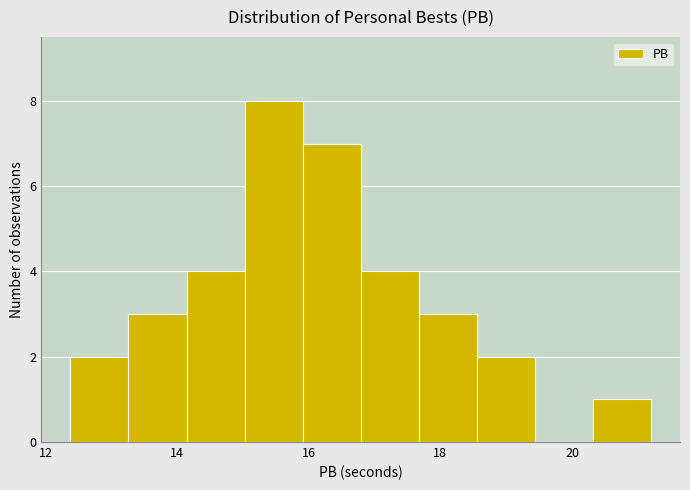

What is the height of the bar covering 17.6 to 18.6 on the x-axis? Neither the bar edges nor the heights are printed on the chart, so give them approximately, as read against the axes.

3